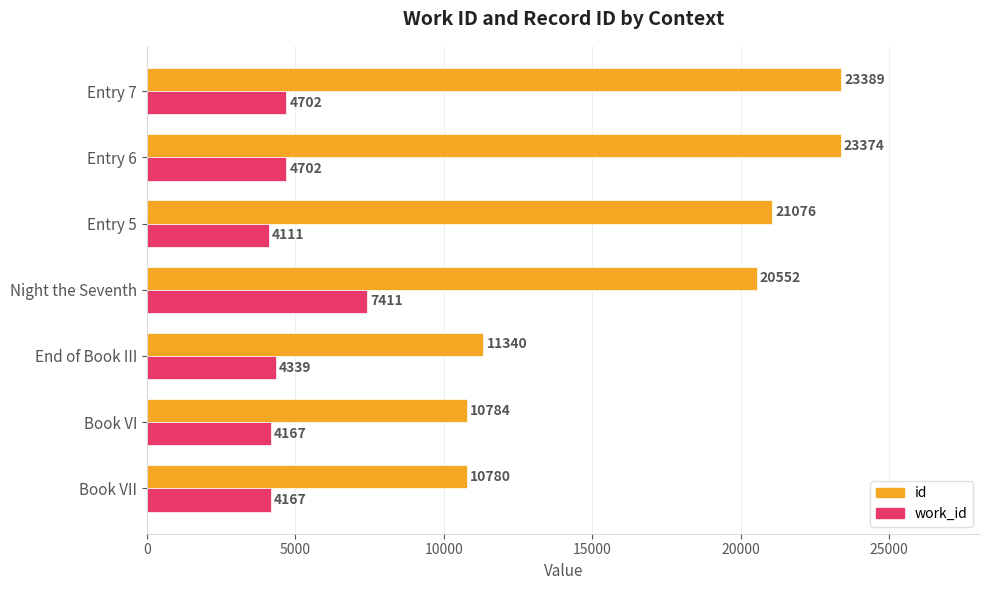

Which category has the highest value across all series?

Entry 7